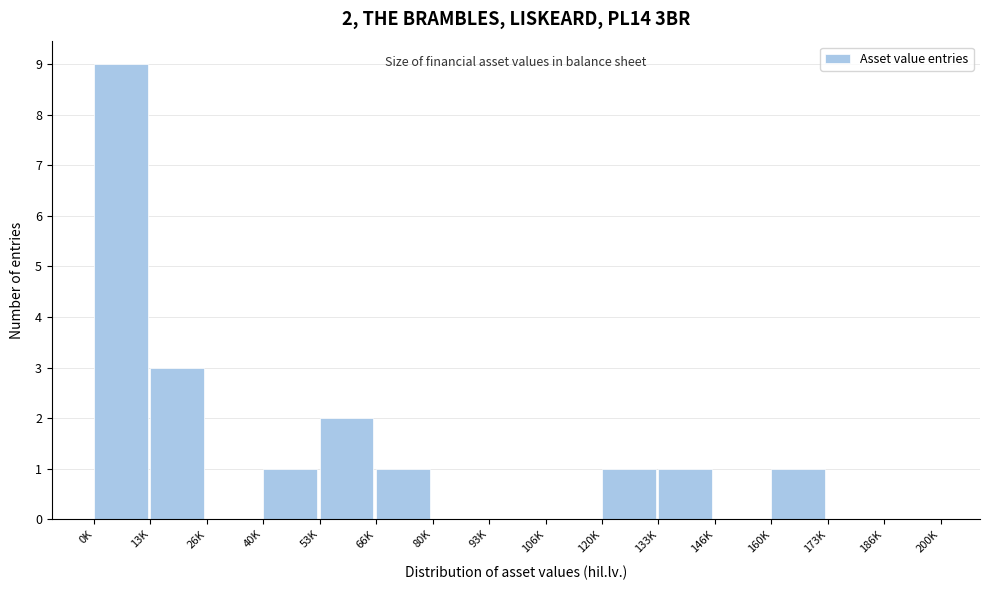

Reading left to right, transcribe all the data shown in this chart.

0K=9	13K=3	26K=0	40K=1	53K=2	66K=1	80K=0	93K=0	106K=0	120K=1	133K=1	146K=0	160K=1	173K=0	186K=0